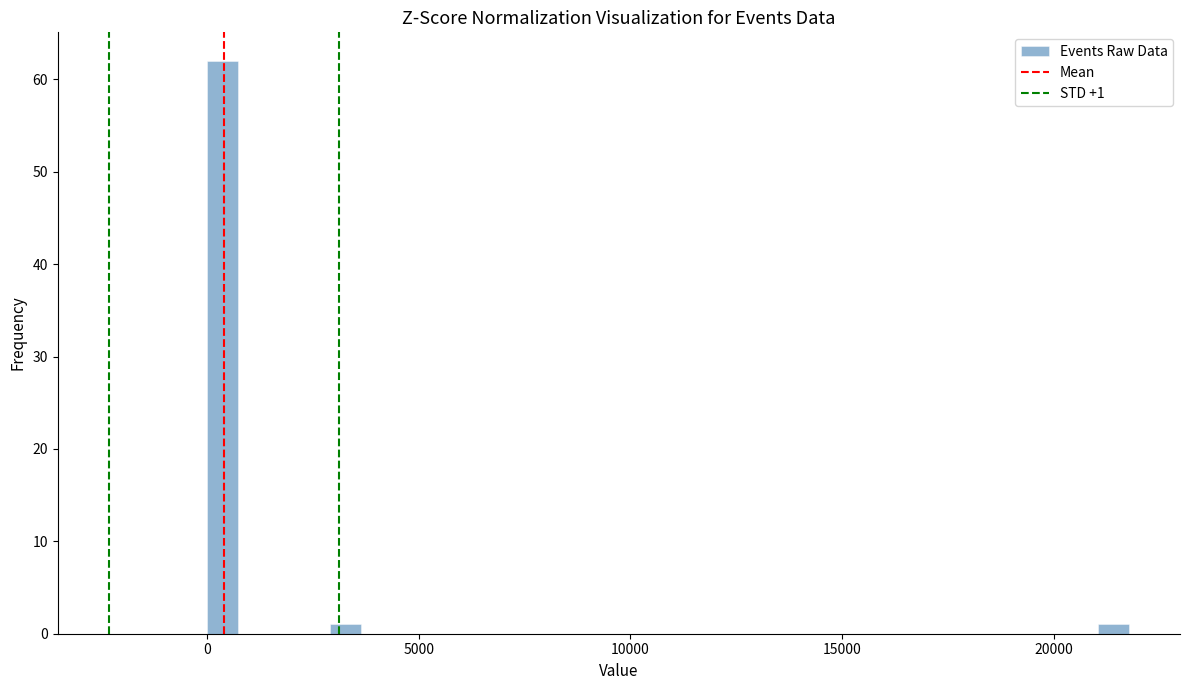

Read against the x-axis, roughly where is the centre of the tallest bar?

500